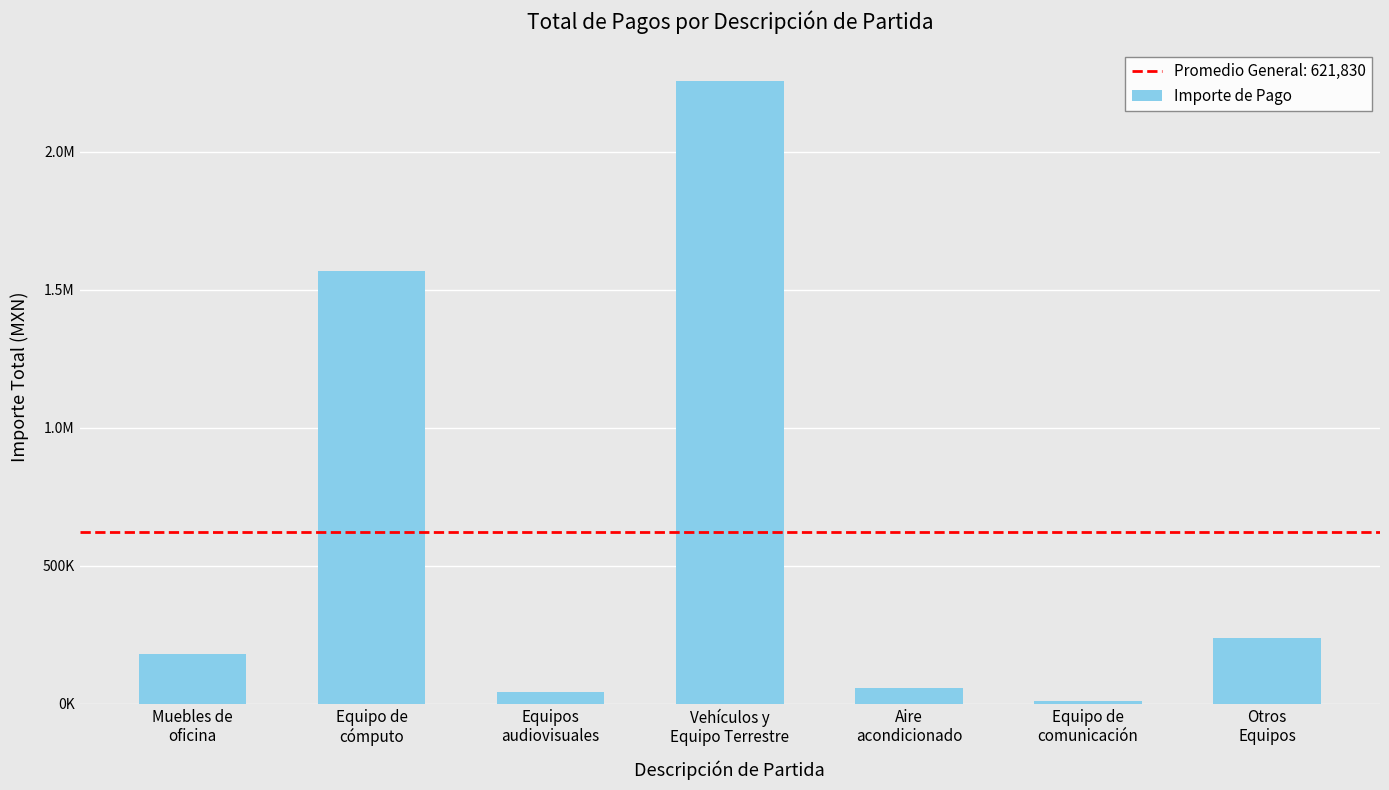

Rank the categories by value from lowest to highest.

Equipo de
comunicación, Equipos
audiovisuales, Aire
acondicionado, Muebles de
oficina, Otros
Equipos, Equipo de
cómputo, Vehículos y
Equipo Terrestre